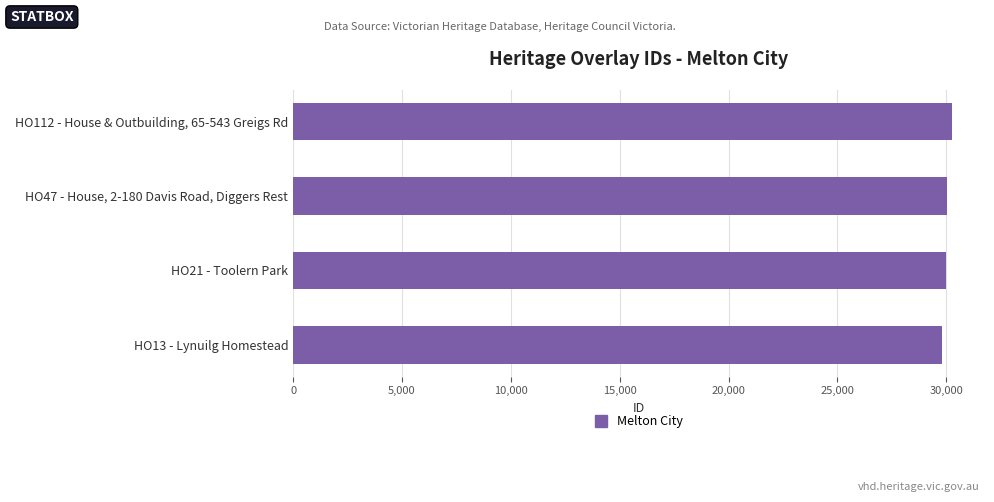

What is the average value?

30013